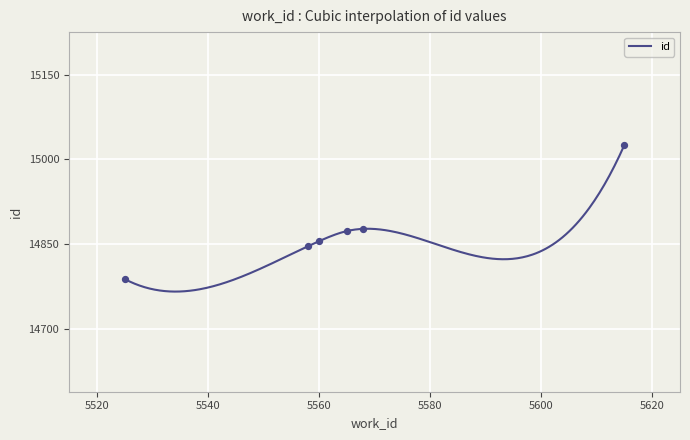

Which has a higher value, 5565 or 5525?

5565